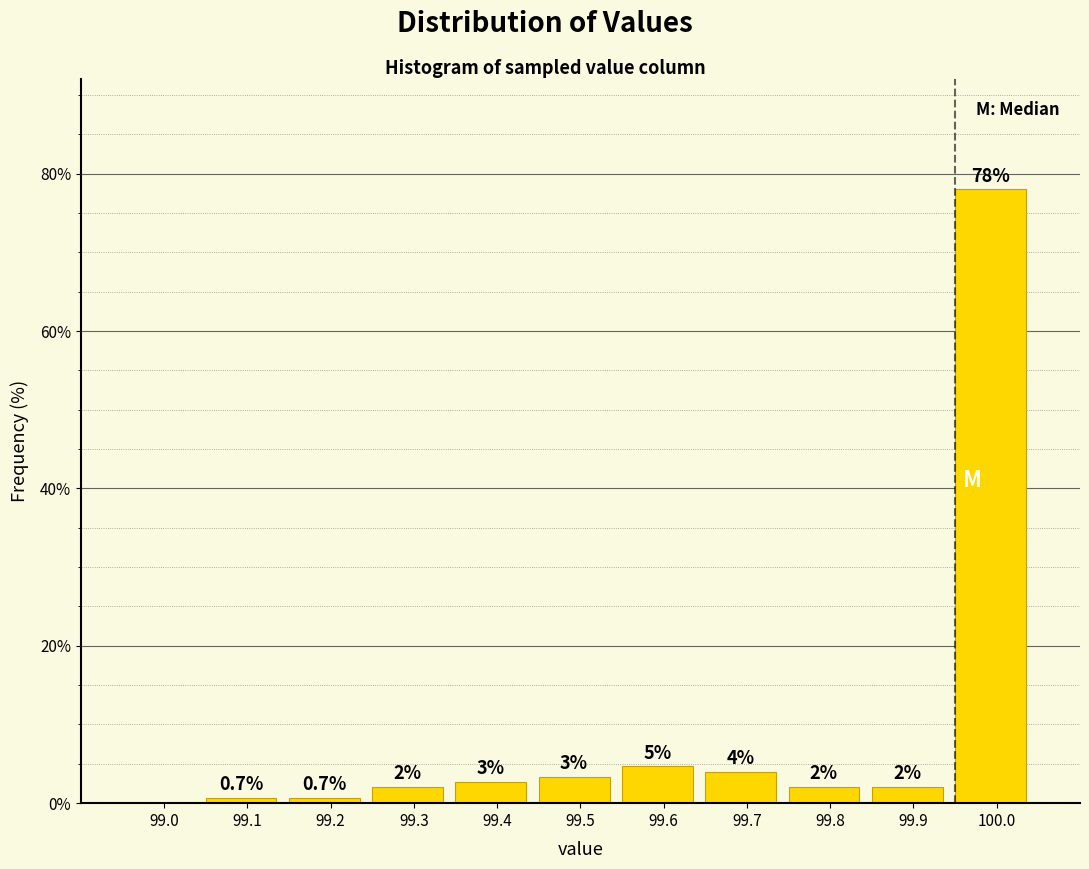

Is it true that the value at 99.9 is 2.0?

True